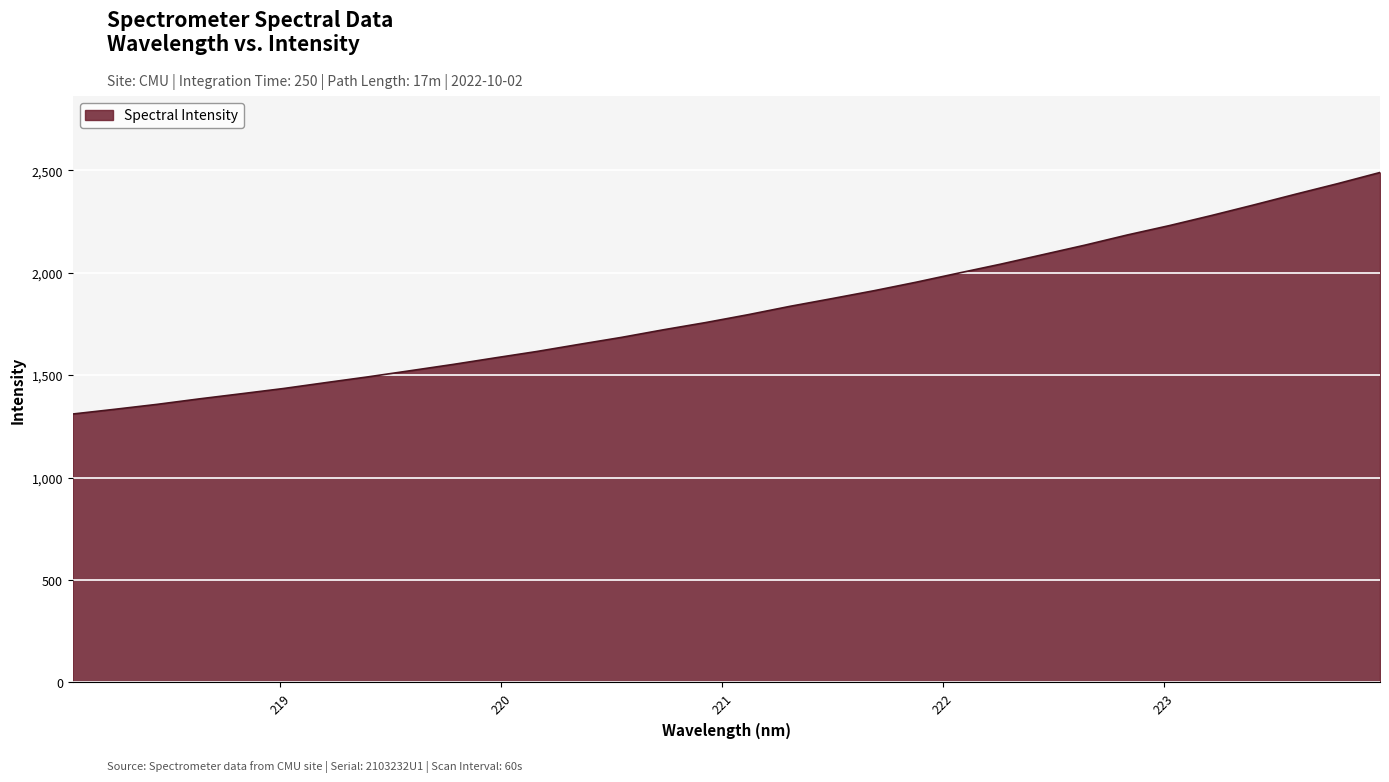

What is the smallest value displayed?

1310.1